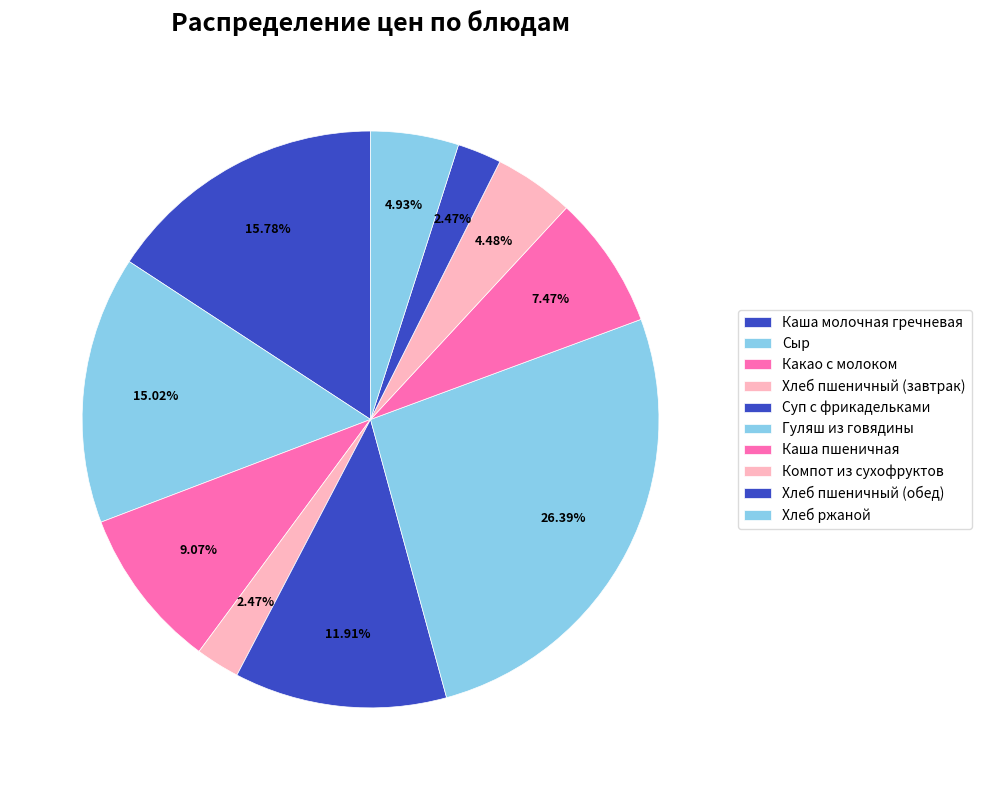

How many segments does this pie chart have?

10